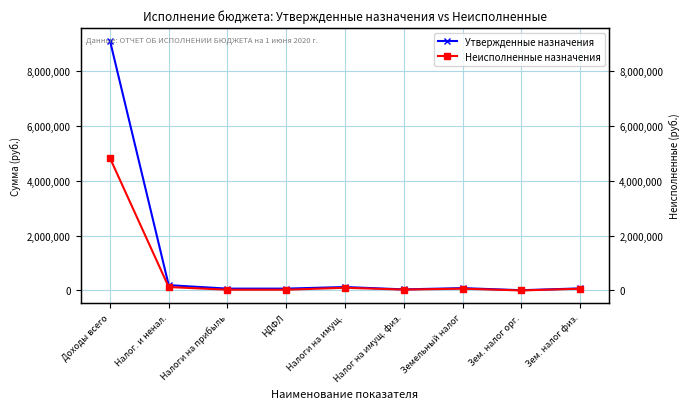

Which series changed the most between Доходы всего and Налоги на прибыль?

Утвержденные назначения